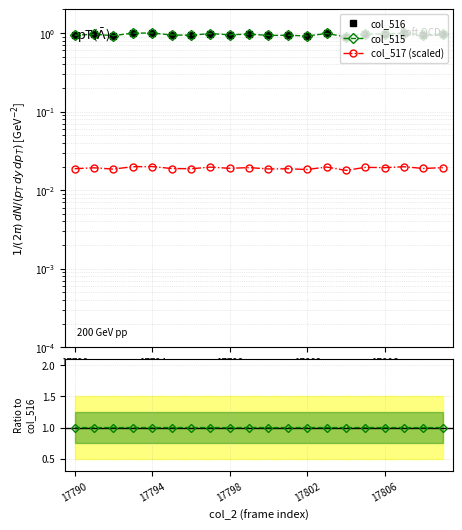

What is the total value across all series at 5?

2.0